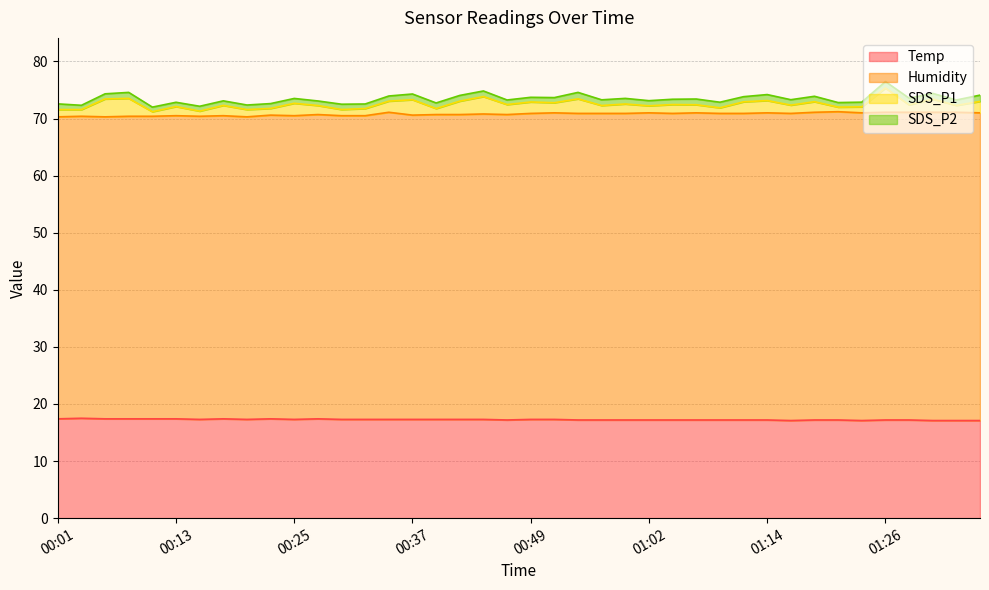

What is the label of the 31st point from the right?

00:23